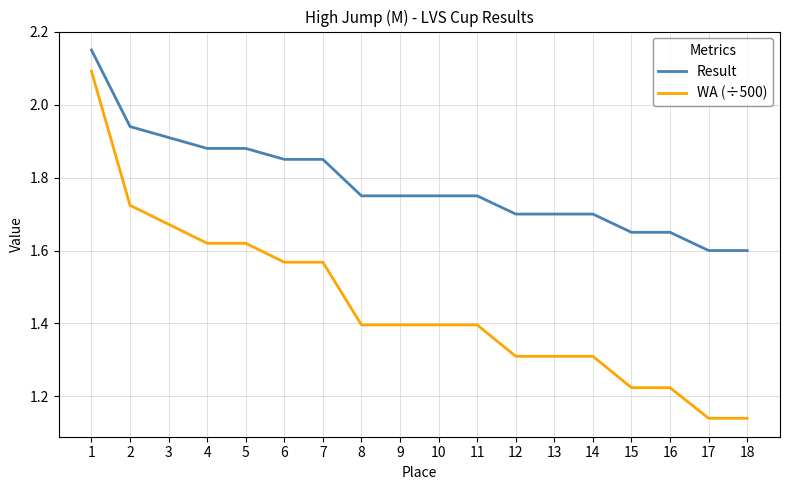

List the series in order of their peak value, highest first.

Result, WA (÷500)